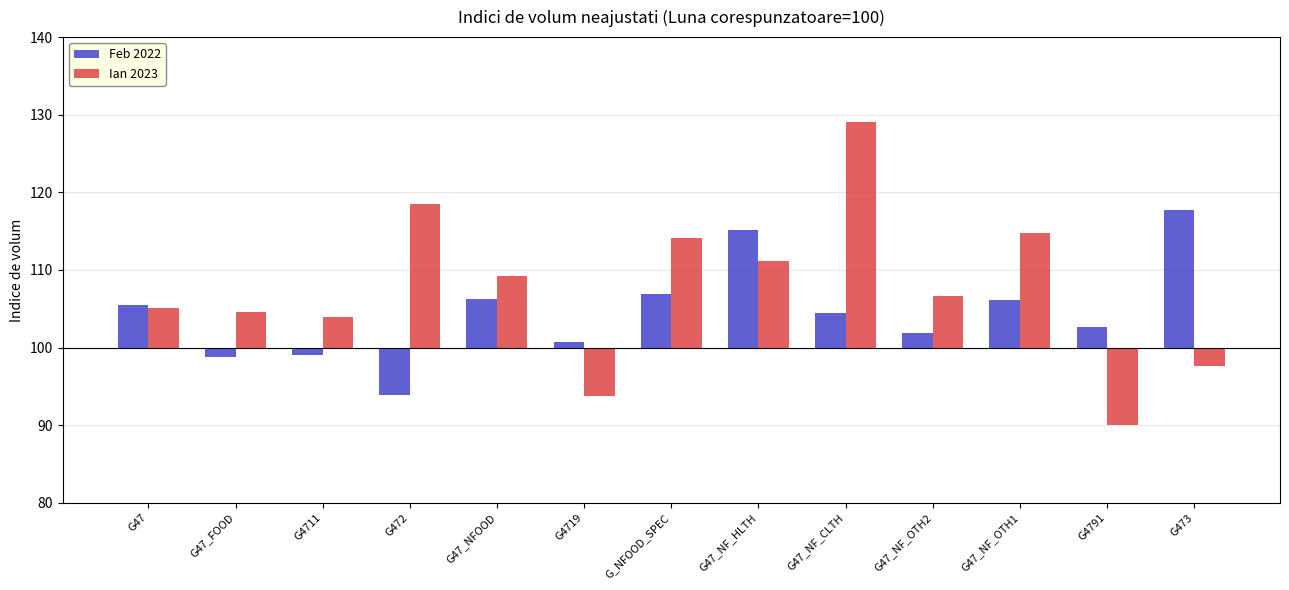

What is the difference between the maximum and minimum values in the Ian 2023 series?

39.0